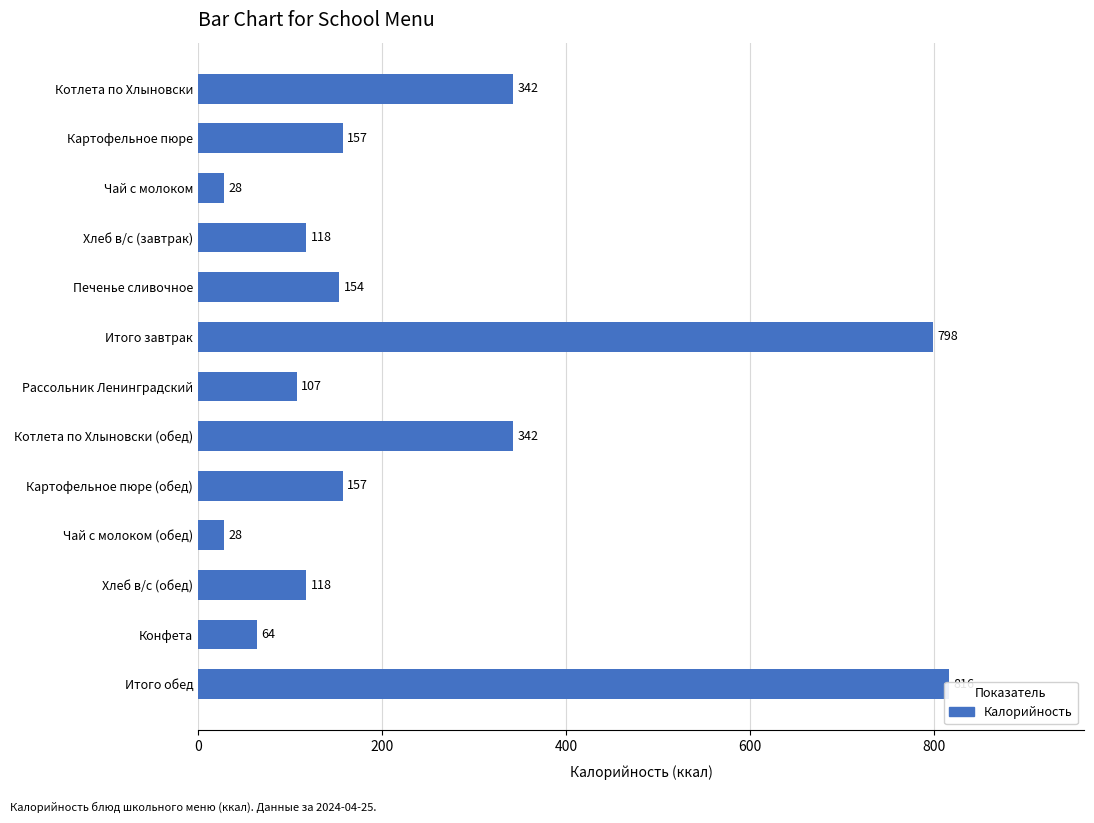

How many bars are there in total?

13